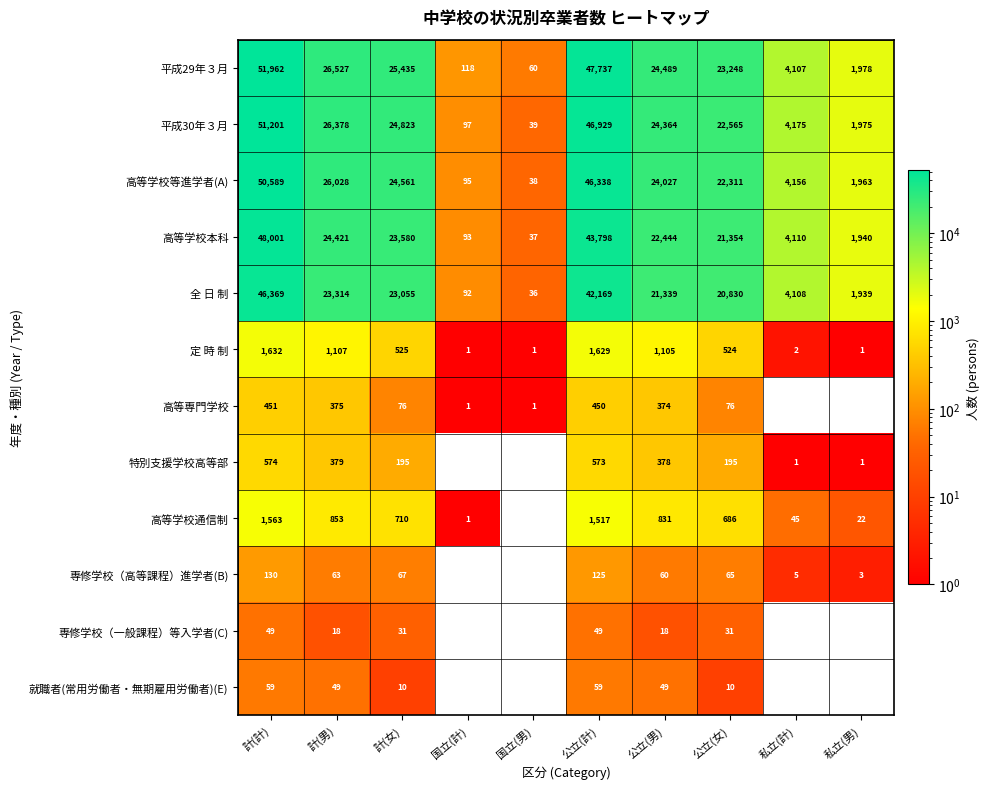

At how many categories does at least one series exceed 18915?

6